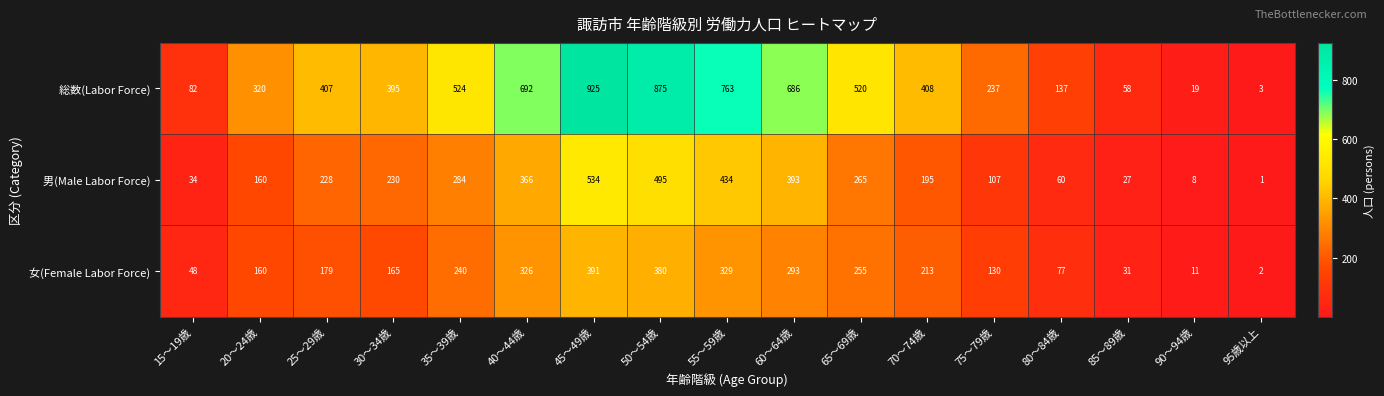

What is the greatest value displayed?

925